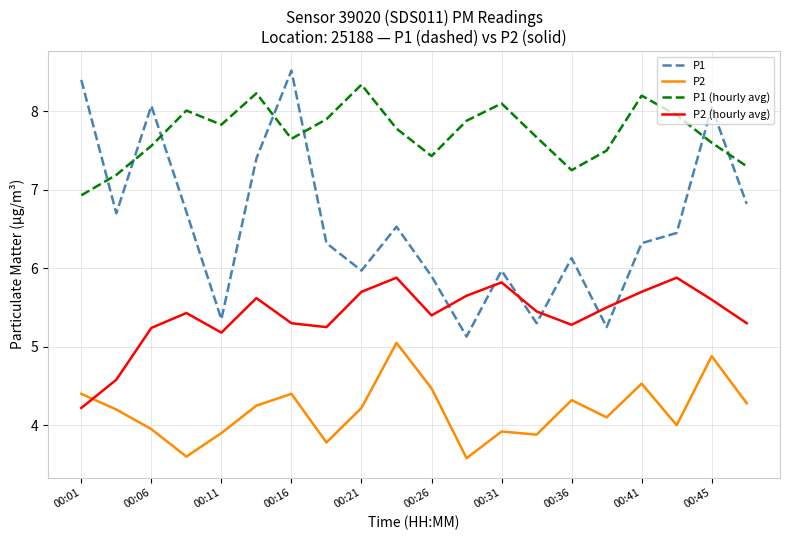

What are all the series names shown in the legend?

P1, P2, P1 (hourly avg), P2 (hourly avg)